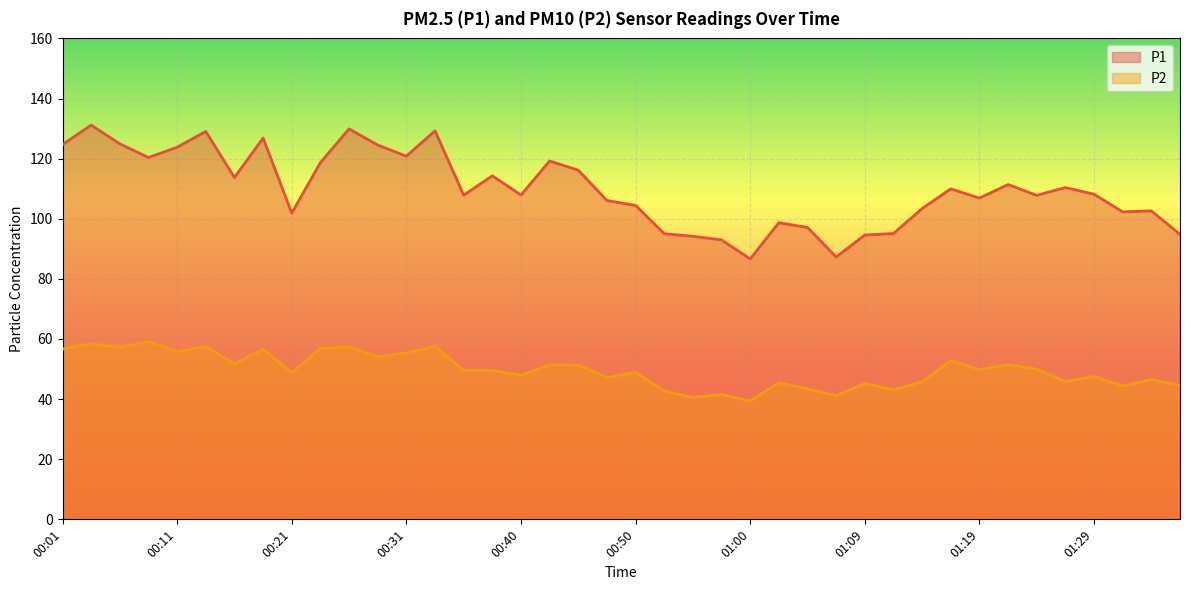

At 00:11, list the series in order from largest to smallest.

P1, P2